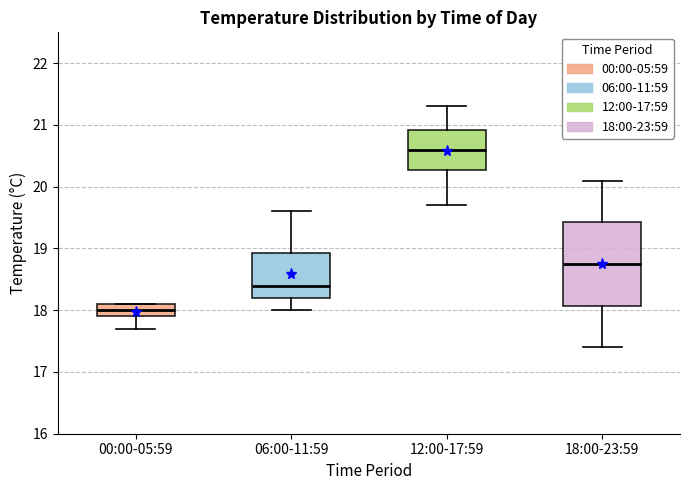

Where does the median line of the box for 12:00-17:59 sit on the y-axis? The values are not printed on the chart, so give them approximately, as read against the axis.

20.6